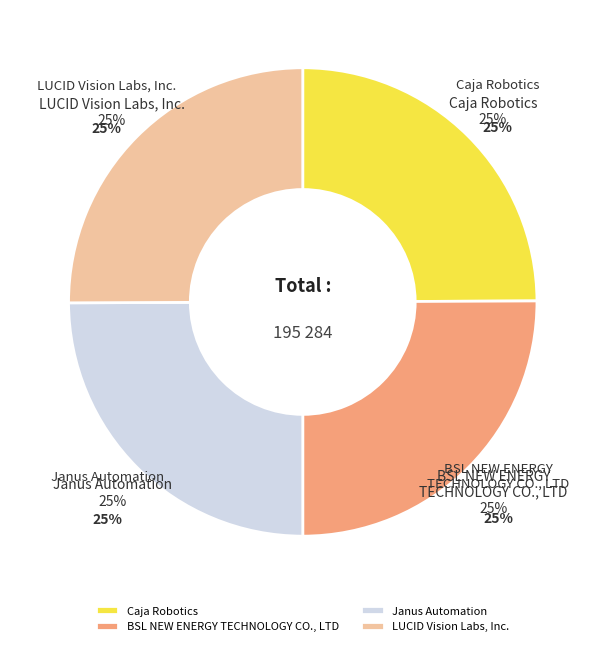

Between LUCID Vision Labs, Inc. and BSL NEW ENERGY
TECHNOLOGY CO., LTD, which is larger?

BSL NEW ENERGY
TECHNOLOGY CO., LTD